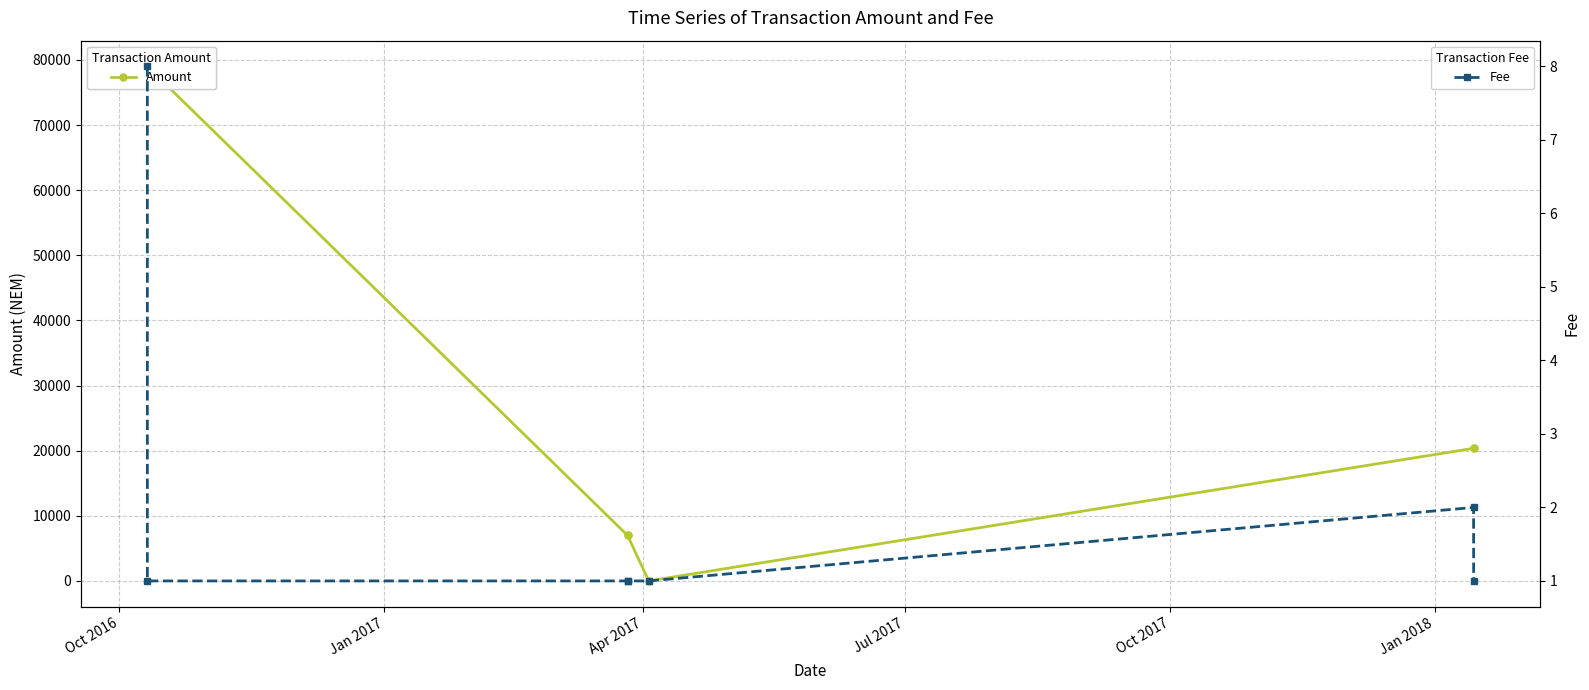

What is the highest value of the Fee series?

8.0